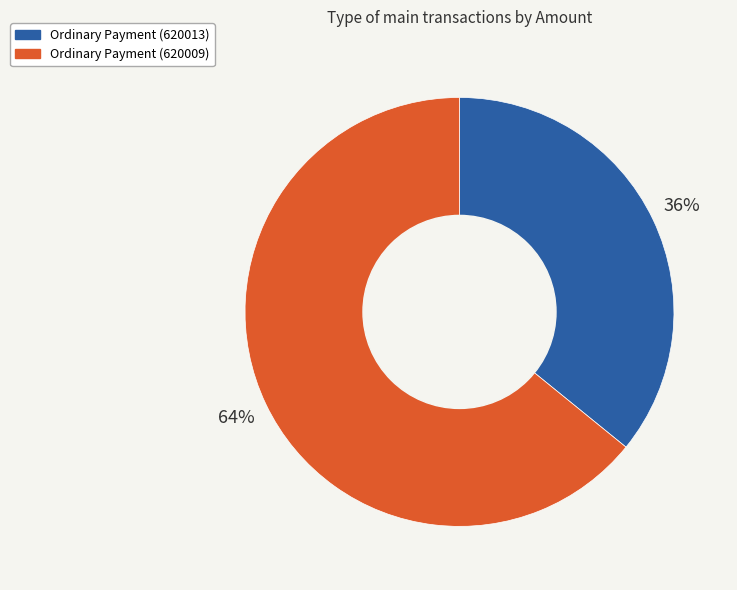

Is it true that Ordinary Payment (620013) is 36% of the pie?

True